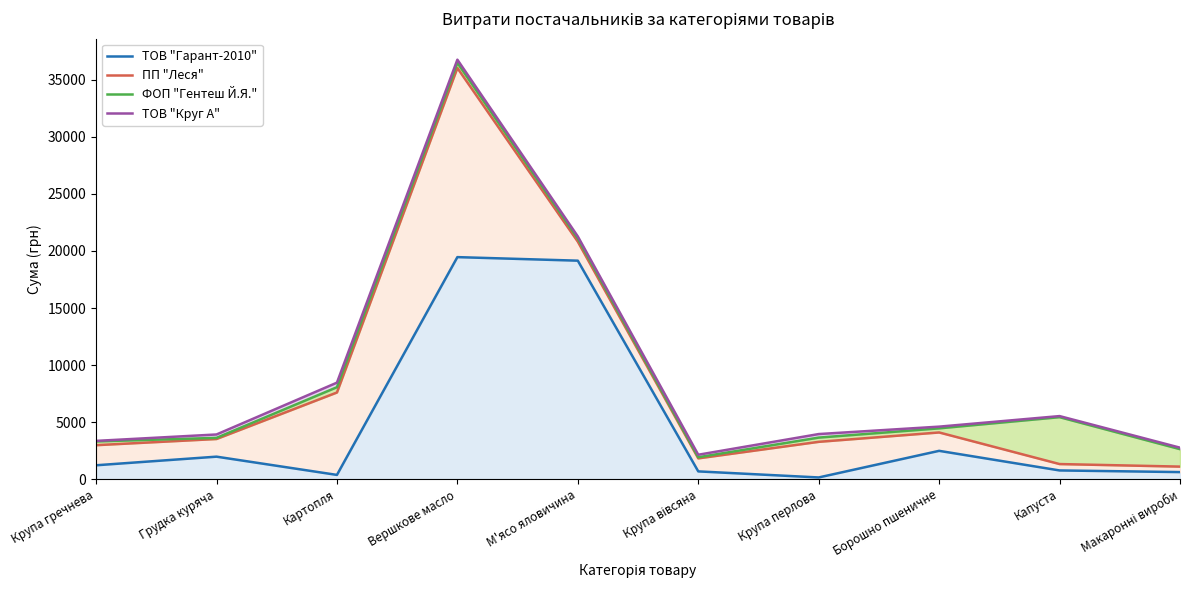

How many lines are shown in the chart?

4